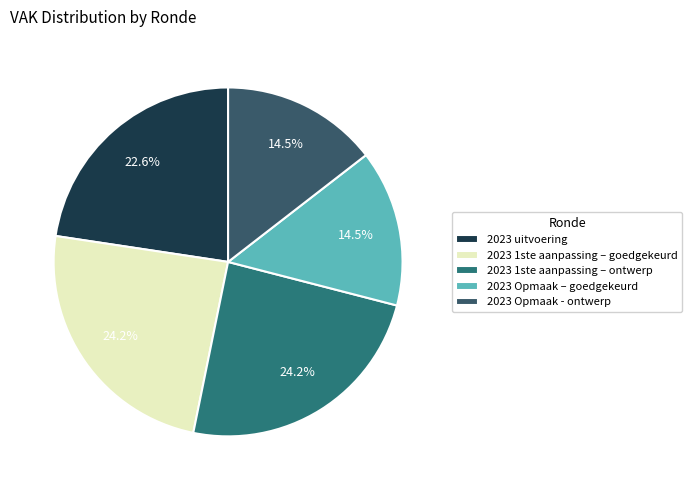

To the nearest percent, what is the difference between the largest and smallest slice percentages?

10%